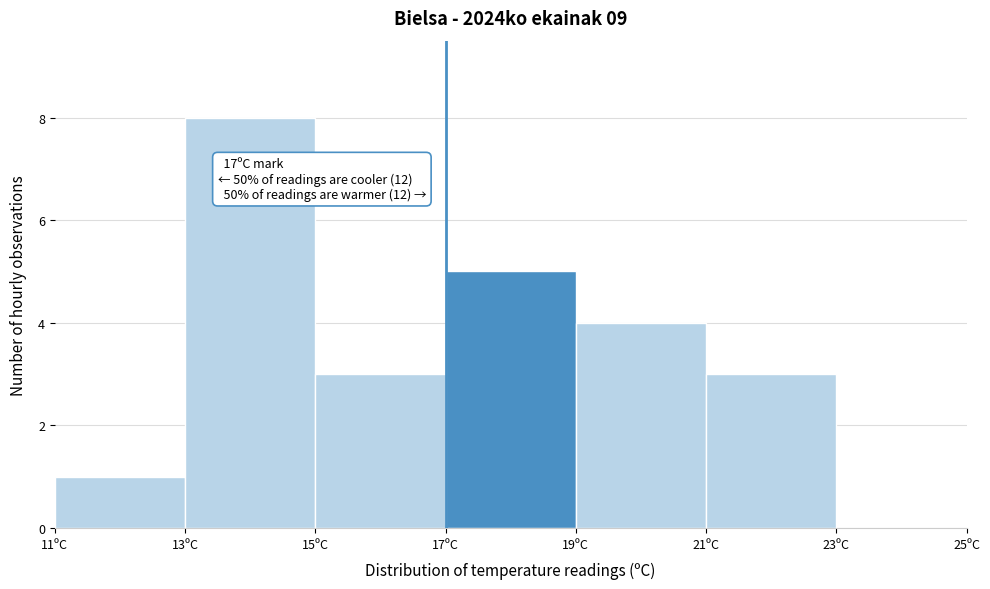

Which range on the x-axis has the tallest bar?

13 to 15